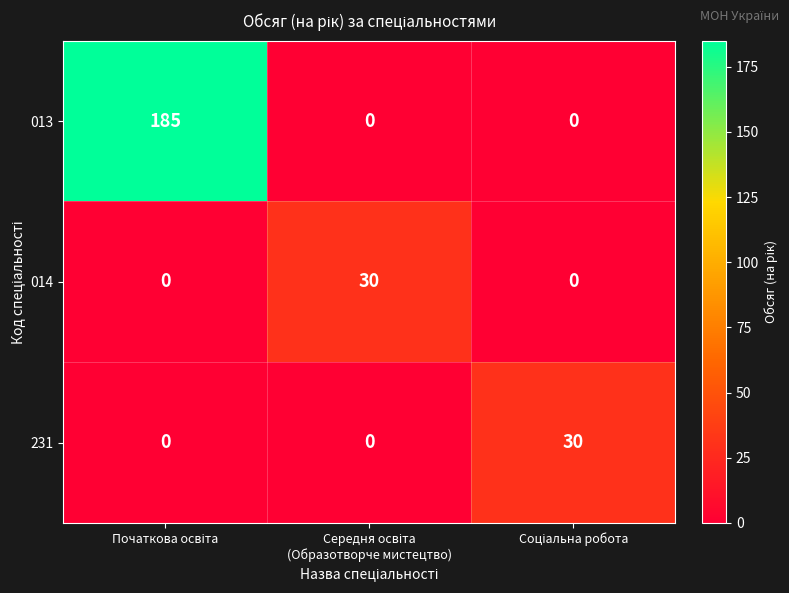

How many 014 values are between 0 and 30?

3